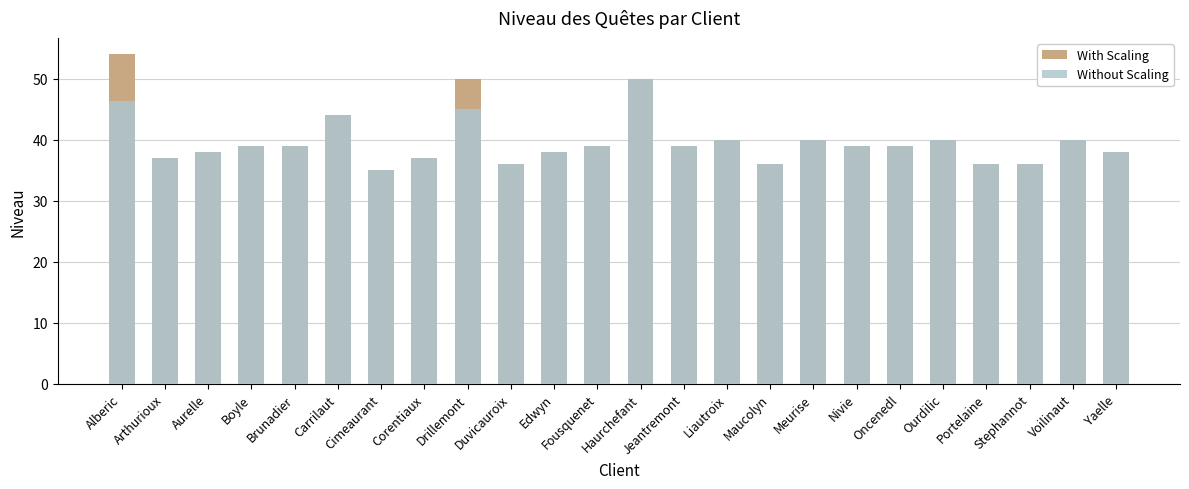

What is the minimum value shown in the chart?

35.0